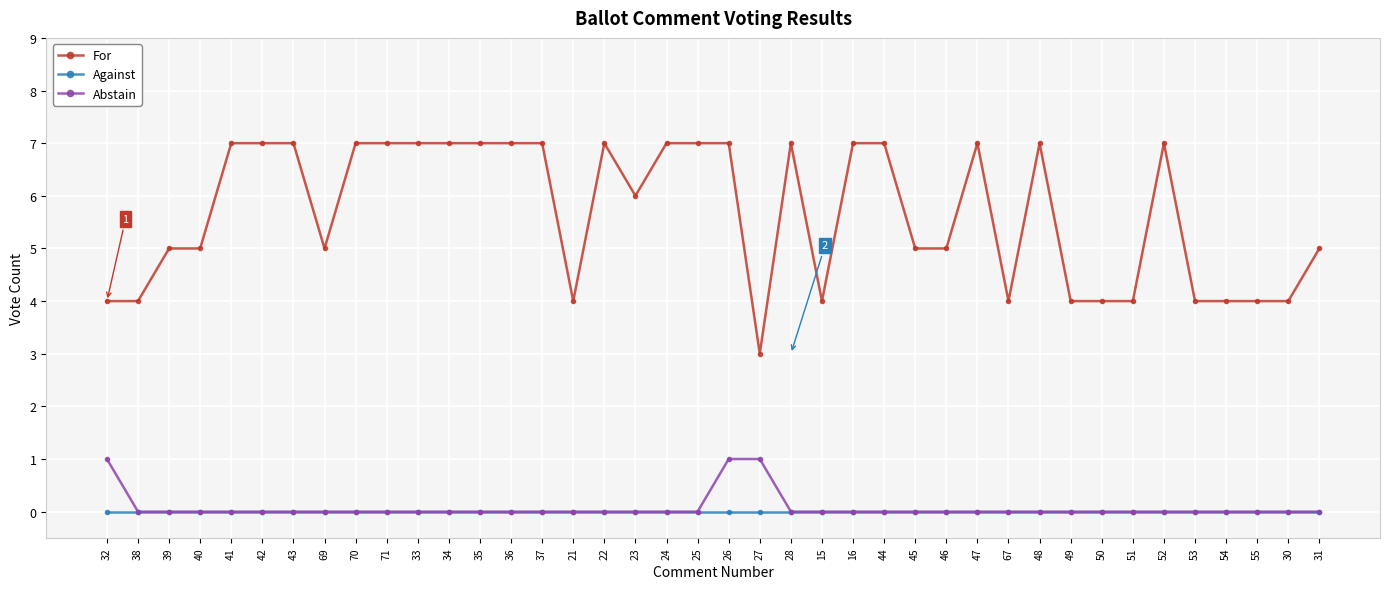

The Abstain series shows 1 at 44. True or false?

False